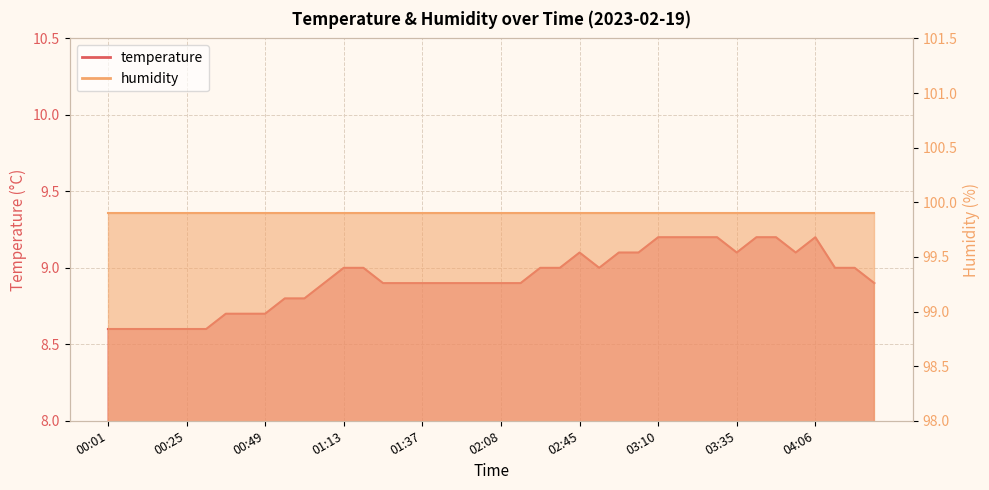

What is the value of the 13th point from the left?

9.0